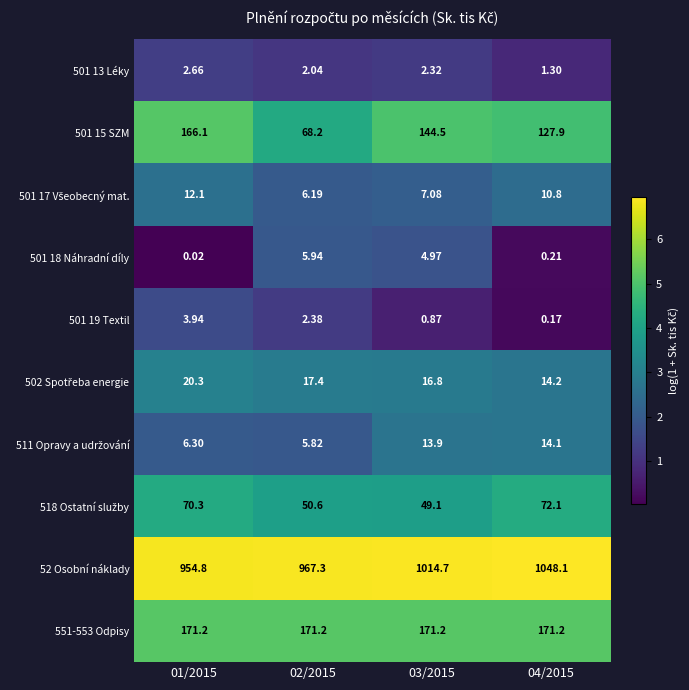

At how many categories does at least one series exceed 4?

4